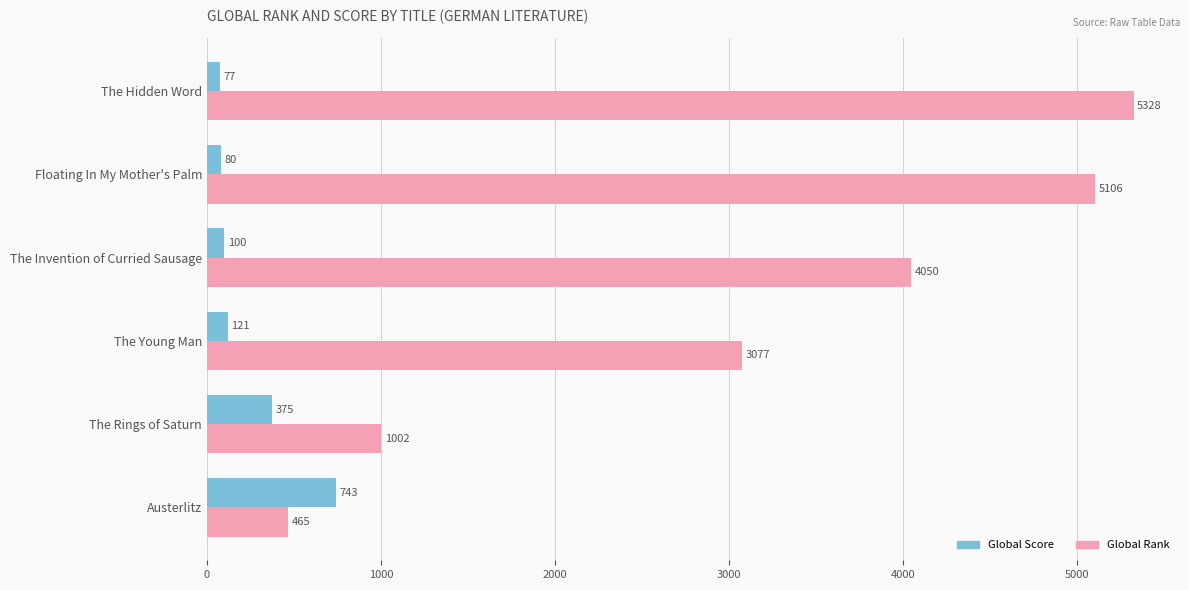

What is the approximate value of Global Rank at Floating In My Mother's Palm, to the nearest 10?

5110